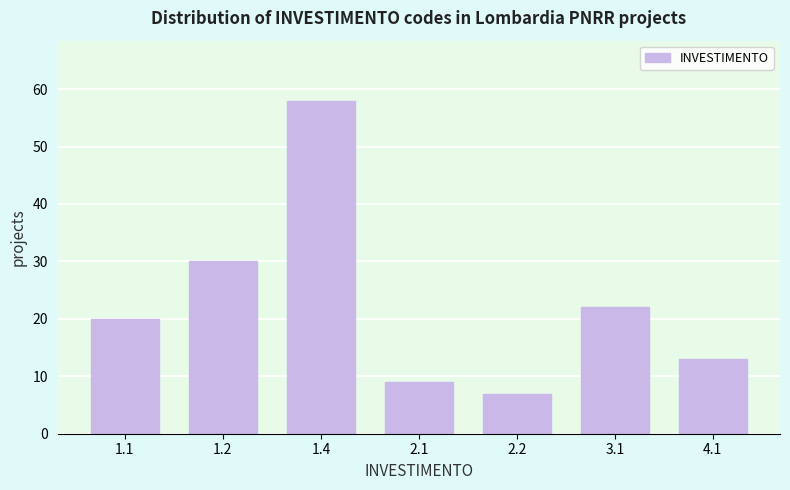

Reading left to right, what are all the values shown in this chart?

1.1=20	1.2=30	1.4=58	2.1=9	2.2=7	3.1=22	4.1=13